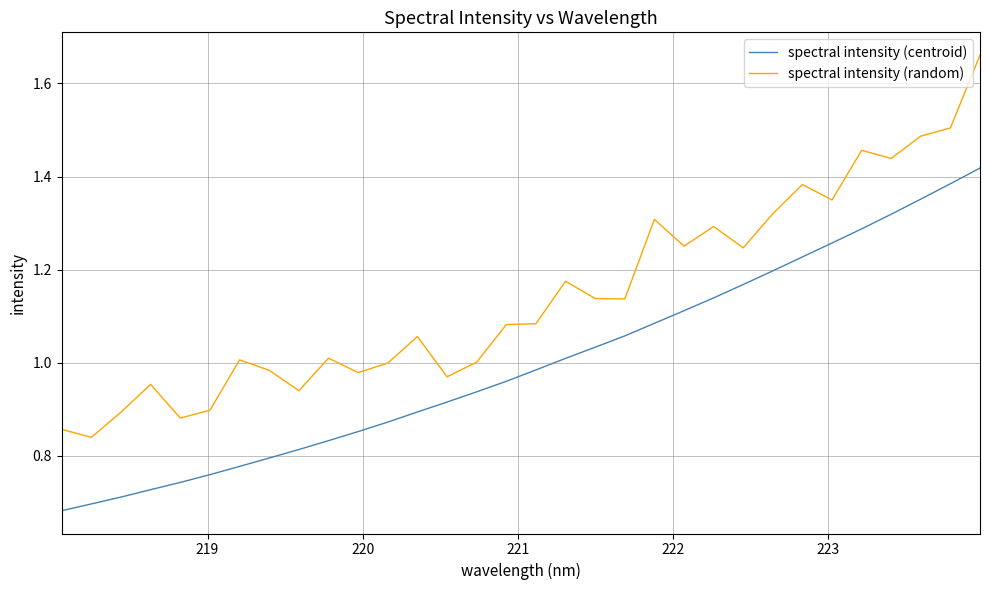

True or false: spectral intensity (random) has more than 2 interior local peaks.

True